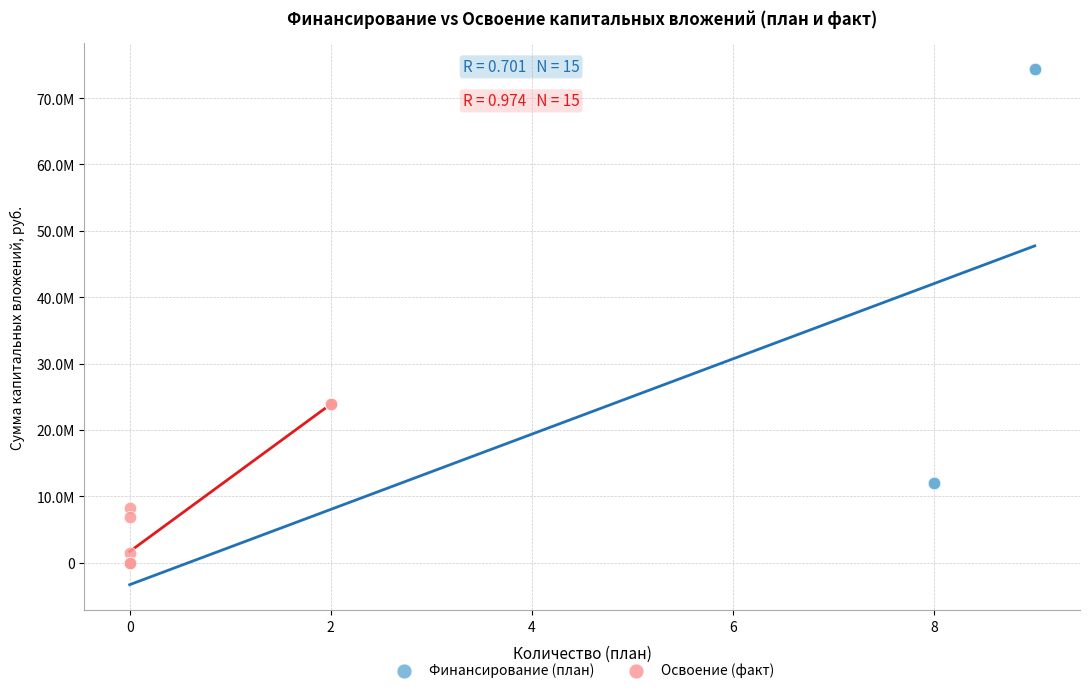

What are all the series names shown in the legend?

Финансирование (план), Освоение (факт)